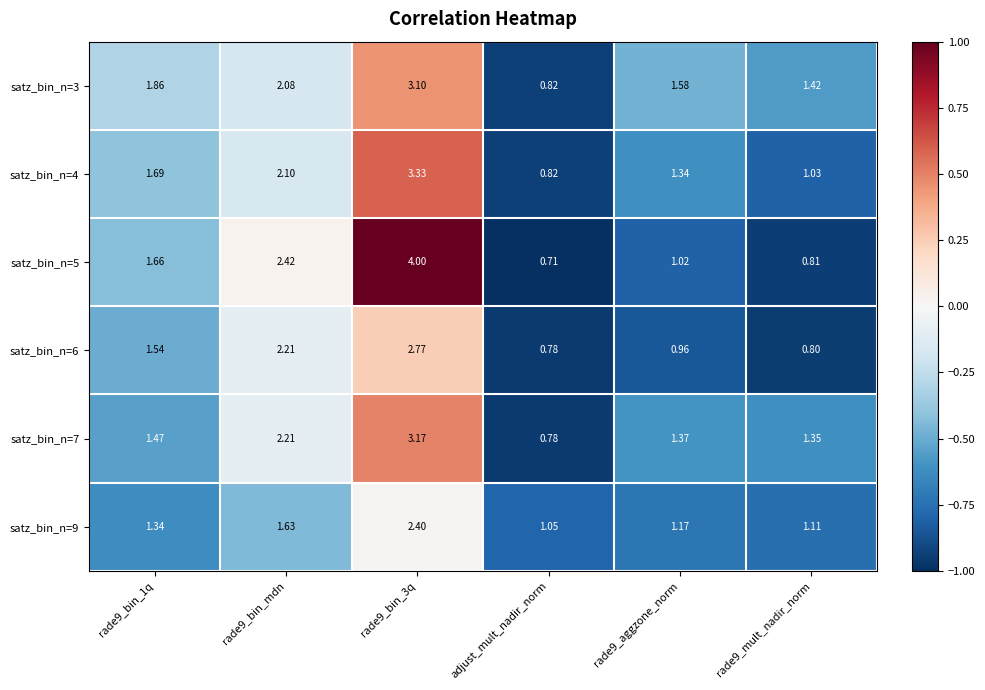

Where is satz_bin_n=9 nearest to the value 1?

adjust_mult_nadir_norm